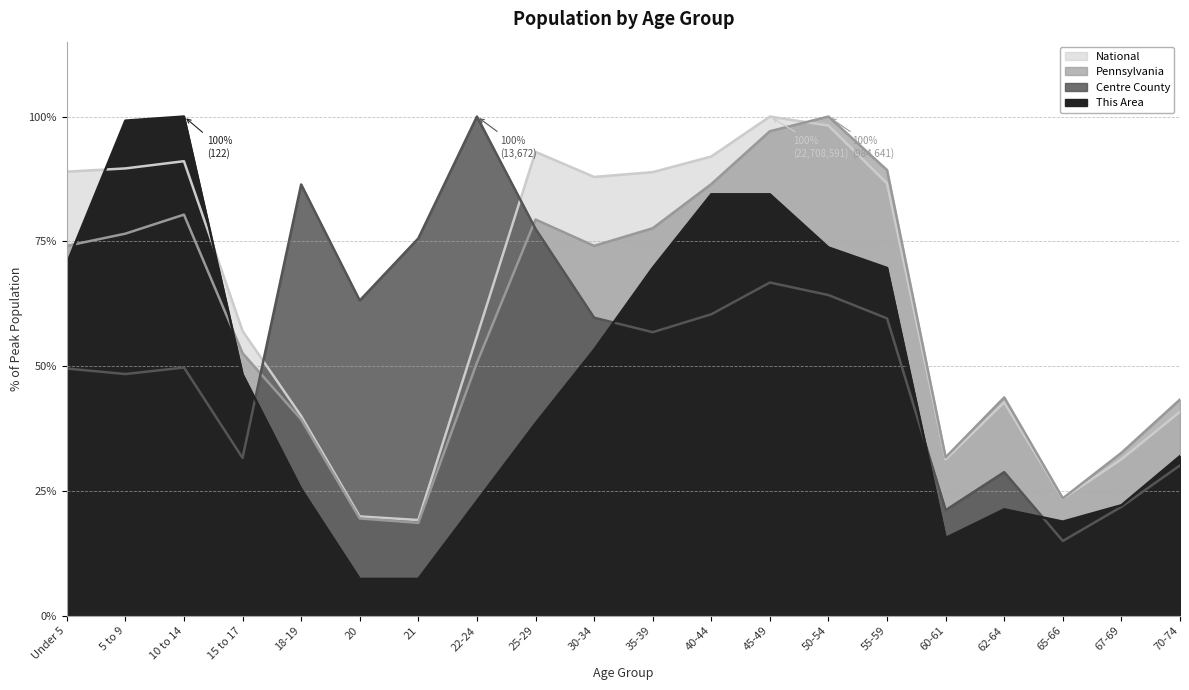

What is the minimum value for Pennsylvania?

18.6